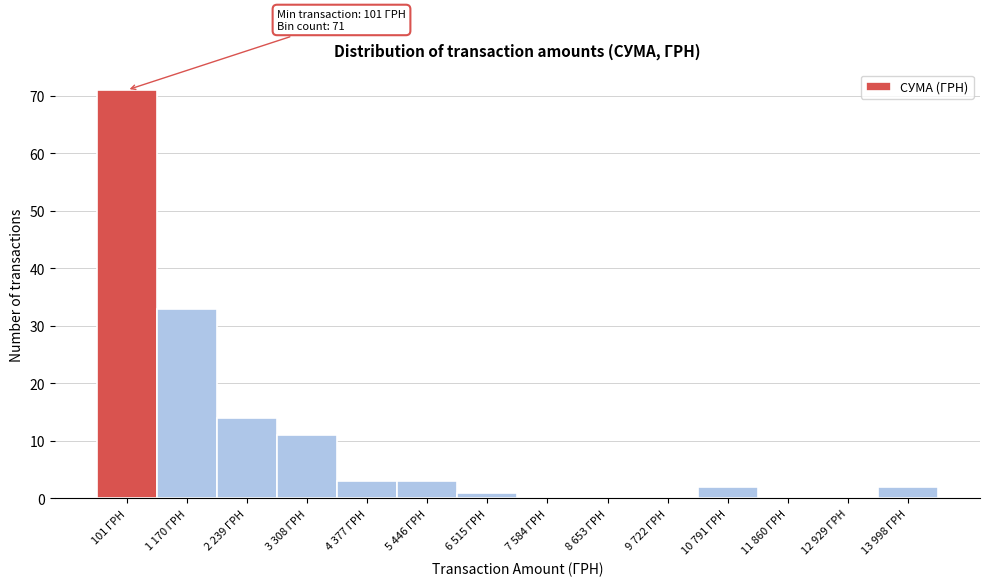

Reading left to right, list all the values displayed in this chart.

101 ГРН=71	1 170 ГРН=33	2 239 ГРН=14	3 308 ГРН=11	4 377 ГРН=3	5 446 ГРН=3	6 515 ГРН=1	7 584 ГРН=0	8 653 ГРН=0	9 722 ГРН=0	10 791 ГРН=2	11 860 ГРН=0	12 929 ГРН=0	13 998 ГРН=2